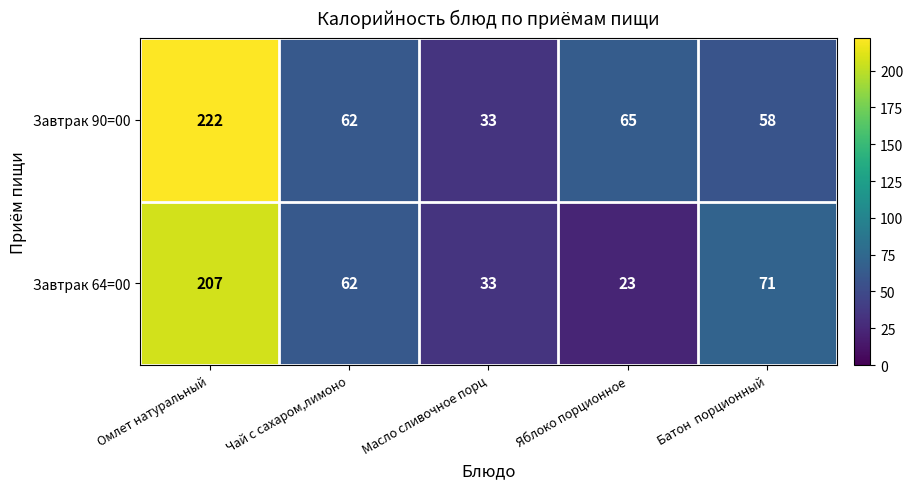

True or false: Завтрак 64=00 has a value of 19 at Батон  порционный.

False